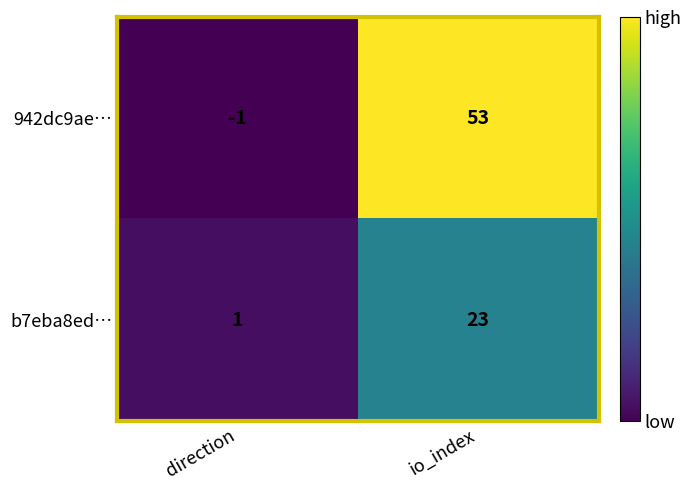

Rank the series by their maximum value, from highest to lowest.

942dc9ae…, b7eba8ed…